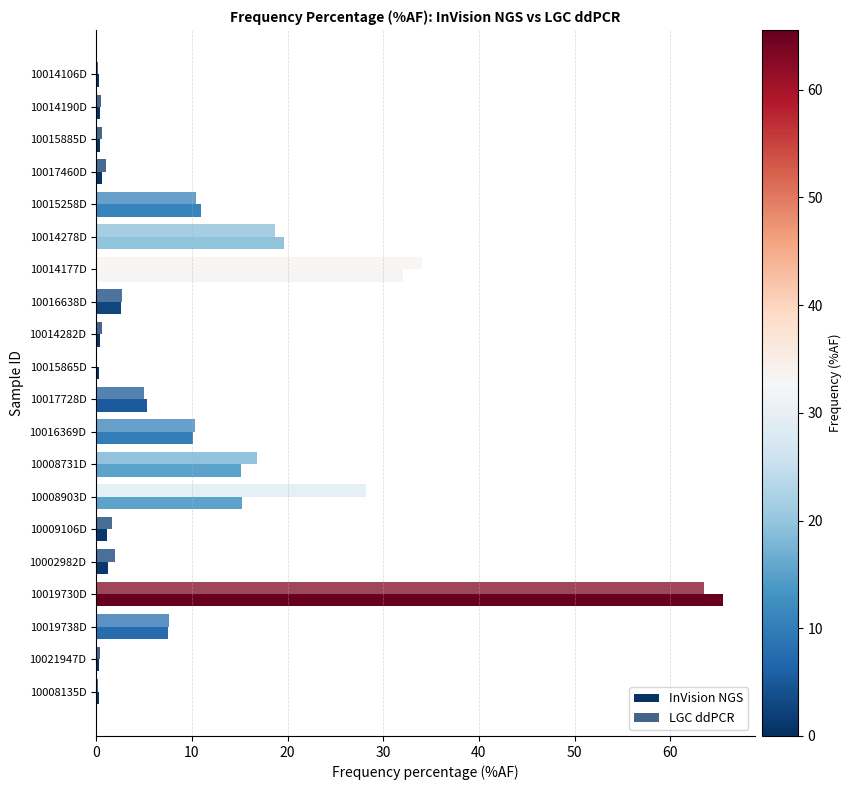

Reading right to left, transcribe all the data shown in this chart.

InVision NGS: 0.3	0.3	7.5	65.5	1.3	1.1	15.3	15.2	10.1	5.3	0.3	0.4	2.6	32.0	19.6	11.0	0.7	0.4	0.3	0.3
LGC ddPCR: 0.2	0.4	7.6	63.5	2.0	1.6	28.2	16.8	10.3	5.0	0.0	0.6	2.7	34.0	18.7	10.4	1.1	0.6	0.5	0.2